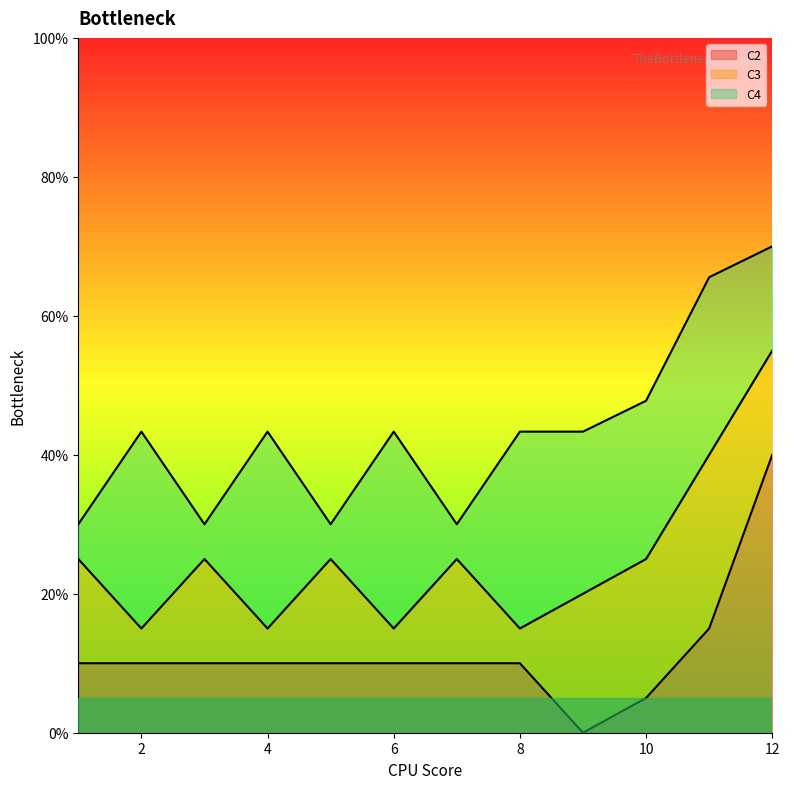

How many distinct data groups are displayed?

3